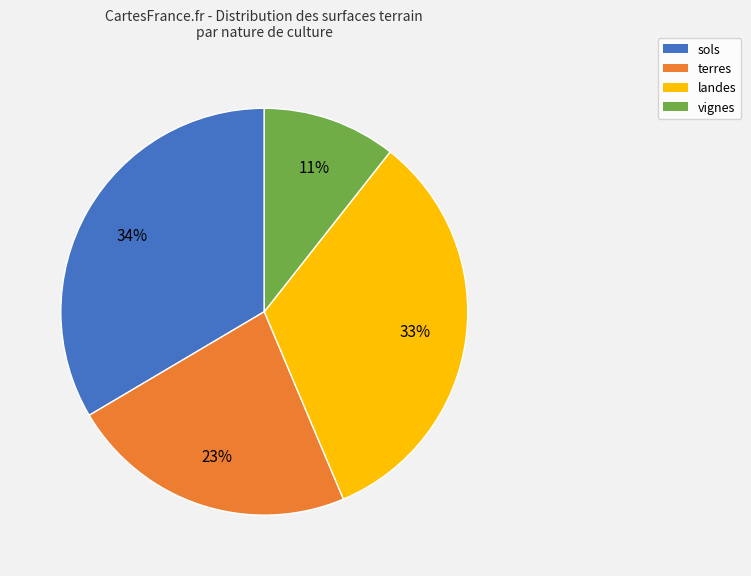

What is the smallest slice in the pie chart?

vignes